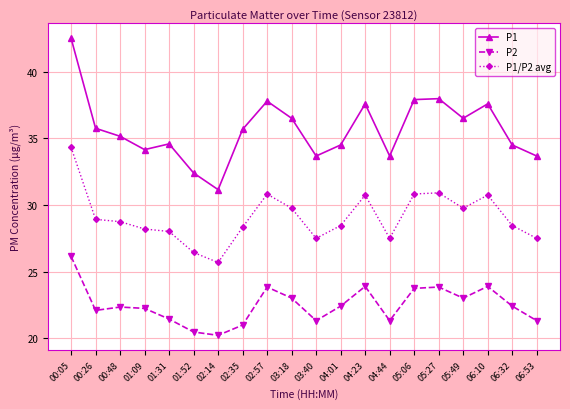

Which series has the widest spread of values?

P1